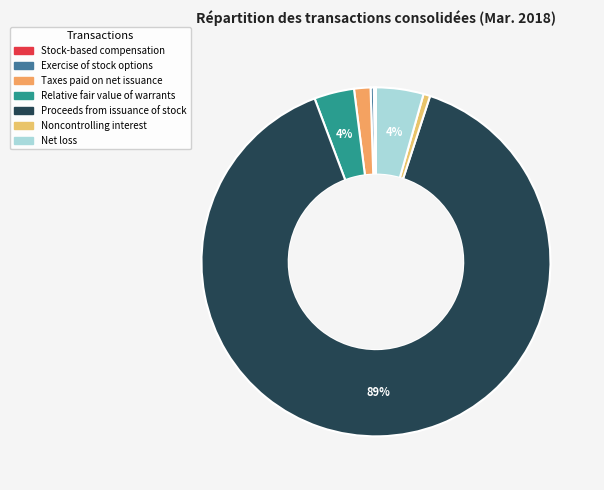

What is the largest slice in the pie chart?

Proceeds from issuance of stock